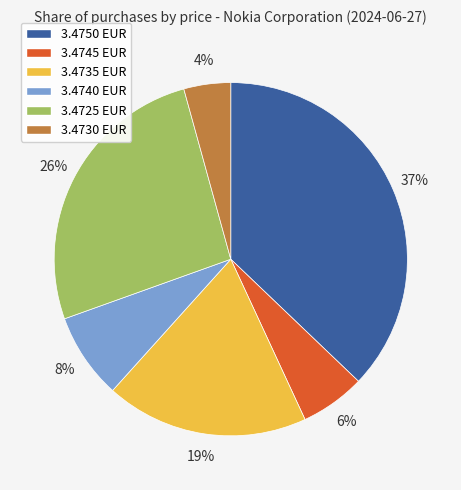

Does 3.4725 EUR account for over 50% of the chart?

No